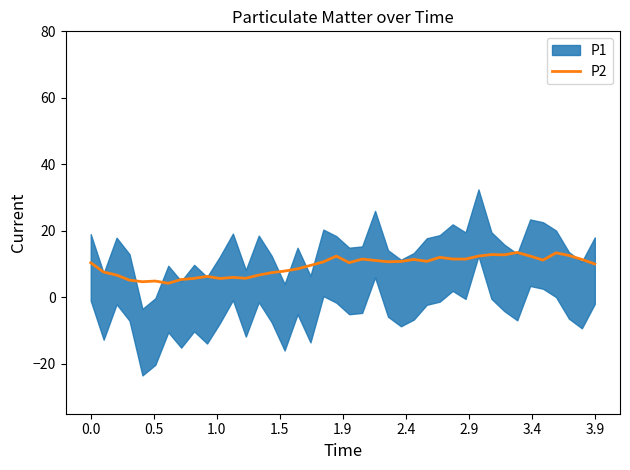

Does the chart have visible grid lines?

No